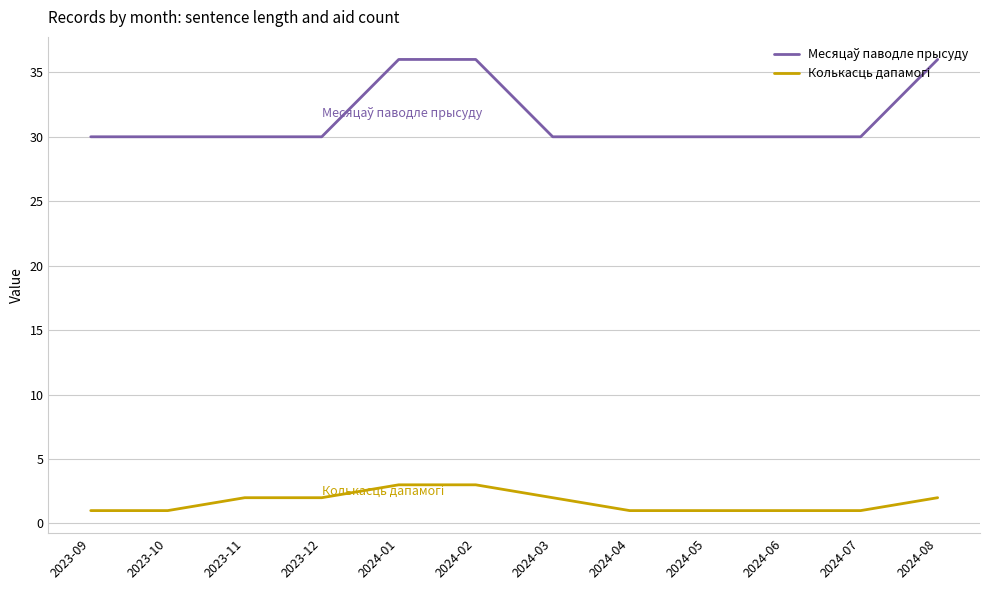

What is the greatest value displayed?

36